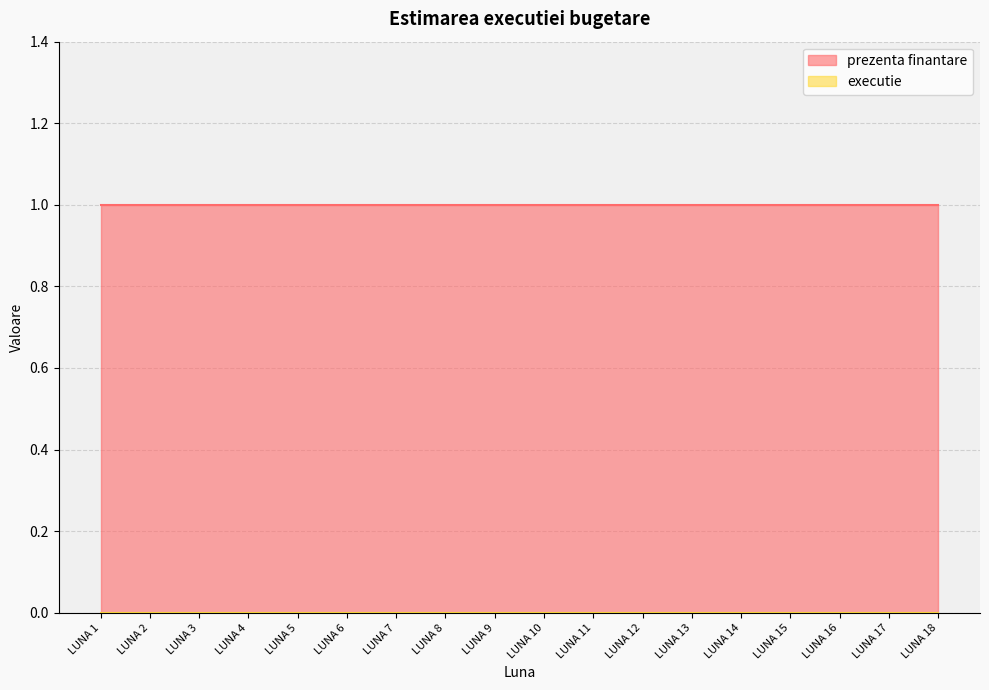

What is the value of the prezenta finantare point at the 18th from the left?

1